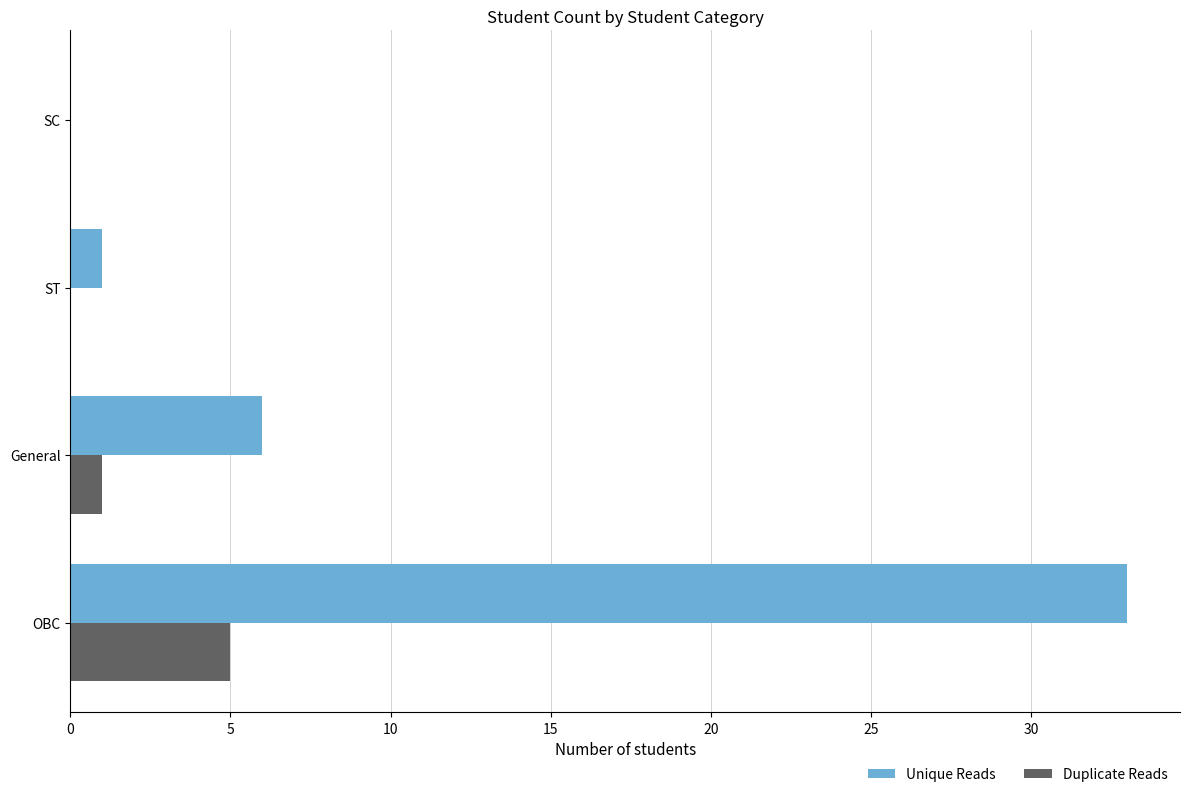

Between OBC and General, which series saw the biggest shift?

Unique Reads